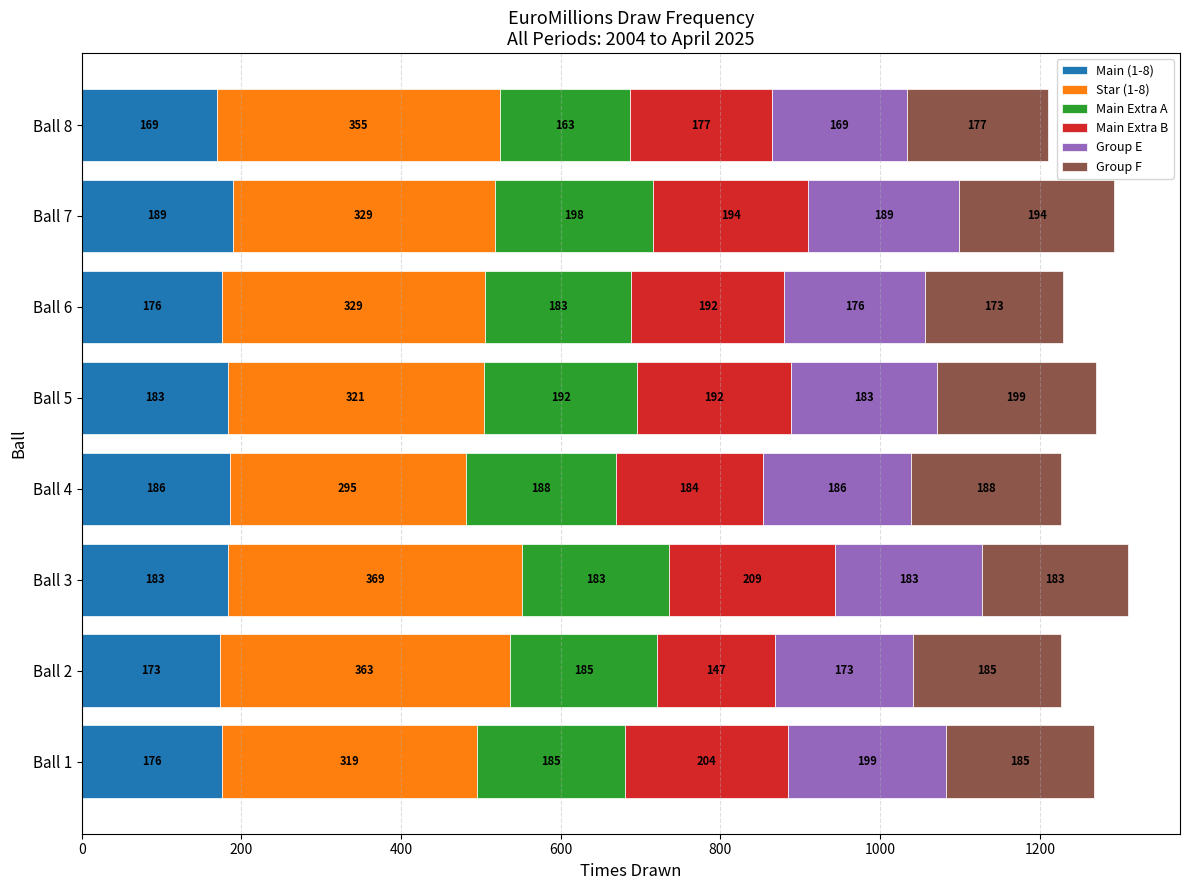

True or false: Main (1-8) has a value of 176 at Ball 6.

True